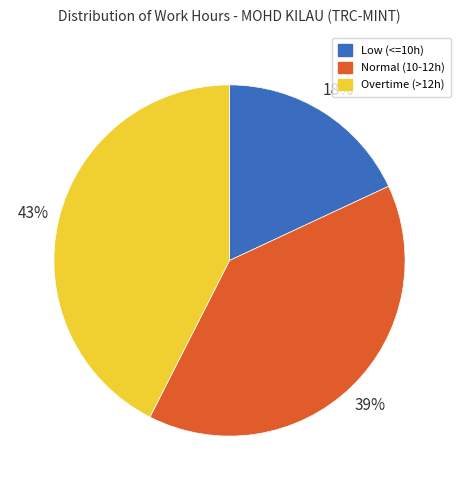

How many slices are in this pie chart?

3